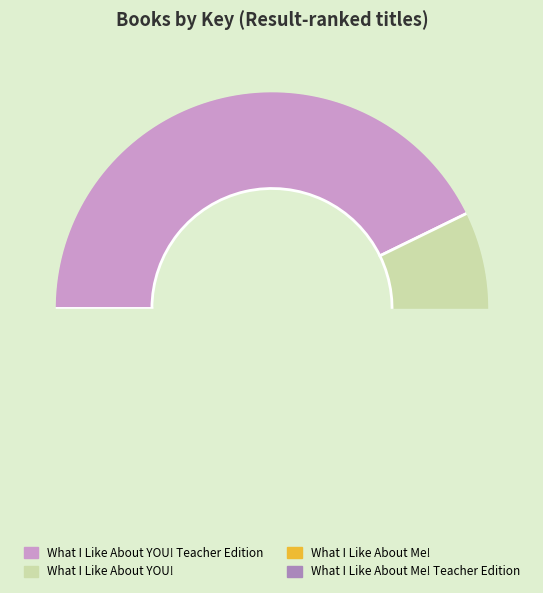

Approximately how many times larger is the value at What I Like About Me! Teacher Edition compared to What I Like About Me!?

1.1